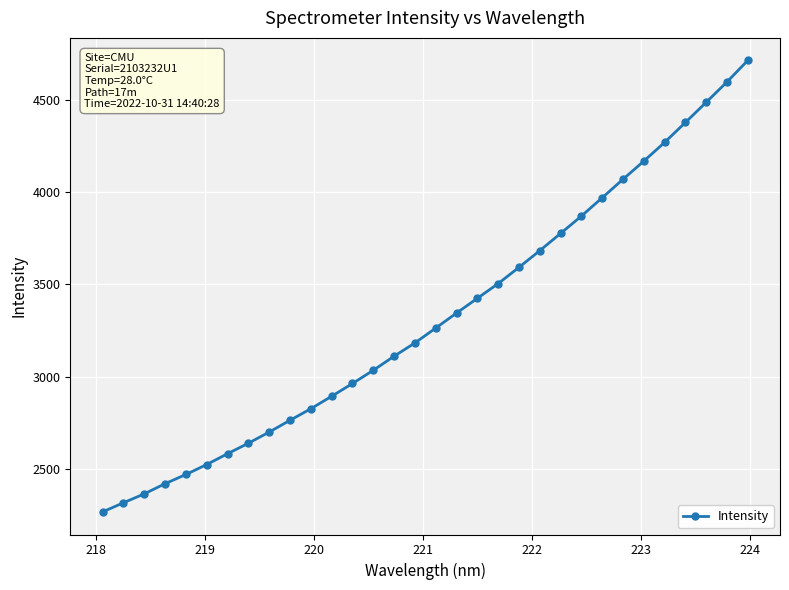

What is the difference between the second highest and second lowest values?

2279.4